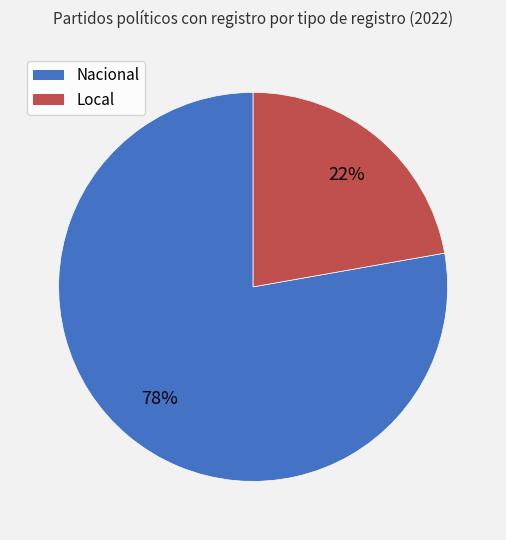

Which category accounts for the majority?

Nacional